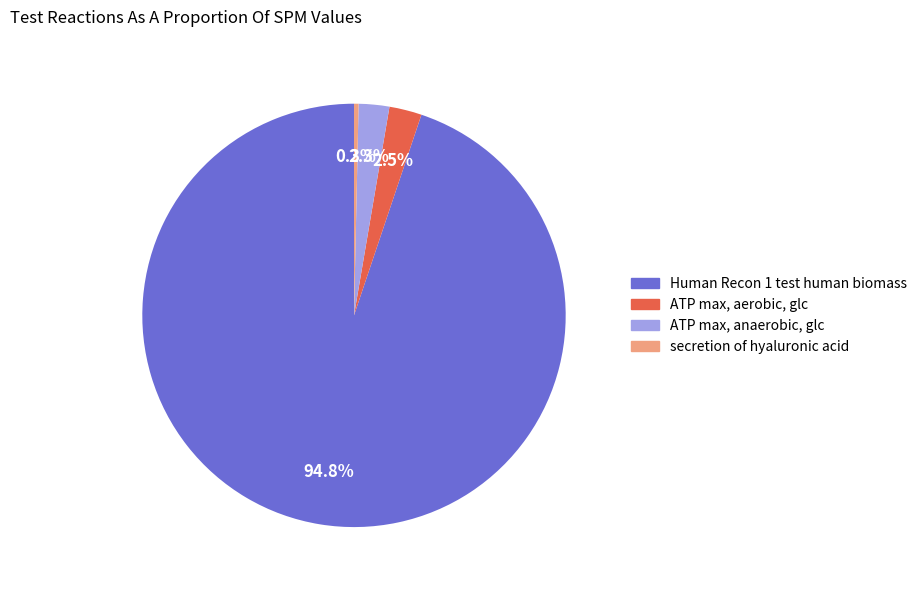

Between Human Recon 1 test human biomass and ATP max, anaerobic, glc, which is larger?

Human Recon 1 test human biomass